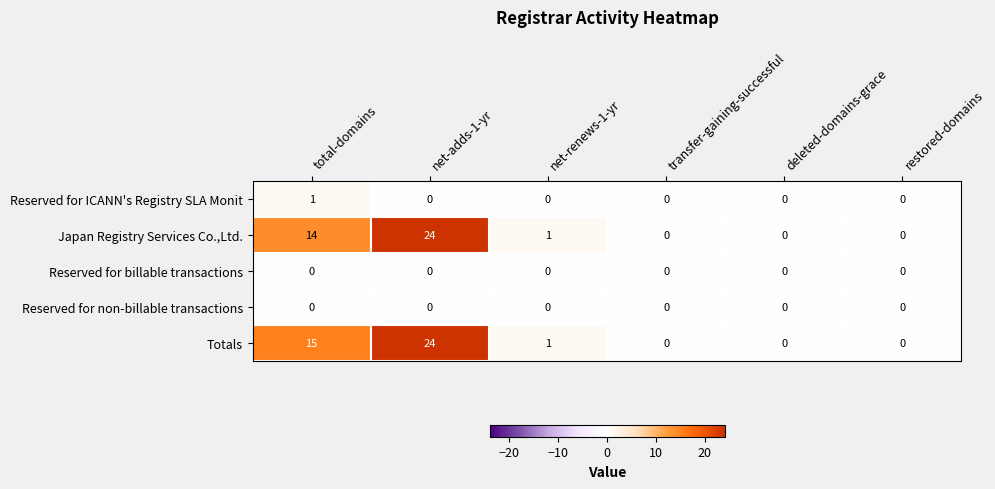

What is the maximum value shown in the chart?

24